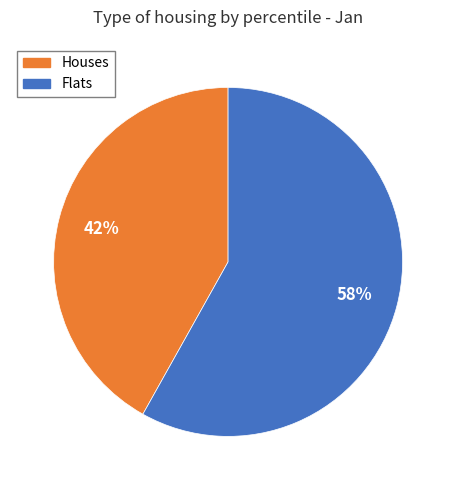

To the nearest percent, what is the average slice percentage?

50%